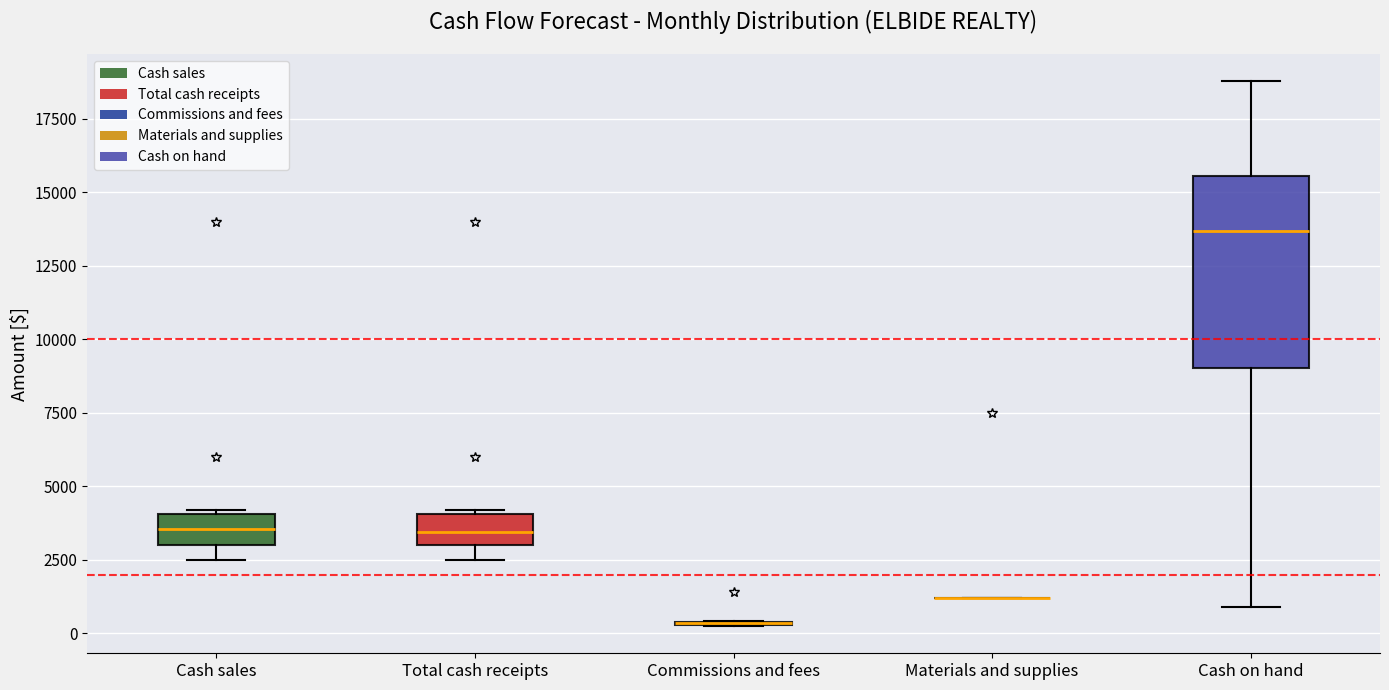

Reading left to right, transcribe this box plot: for each box, give where its median line is, the range the box spans, and where its two whiskers end, as read against the y-axis. The values are not printed on the chart, so give them approximately, as read against the axis.

Cash sales: median 3500, box 3000 to 4000, whiskers 2500 to 4000
Total cash receipts: median 3500, box 3000 to 4000, whiskers 2500 to 4000
Commissions and fees: box collapsed to a line at 500, whiskers 500 to 500
Materials and supplies: box collapsed to a line at 1000, whiskers 1000 to 1000
Cash on hand: median 13500, box 9000 to 15500, whiskers 1000 to 19000